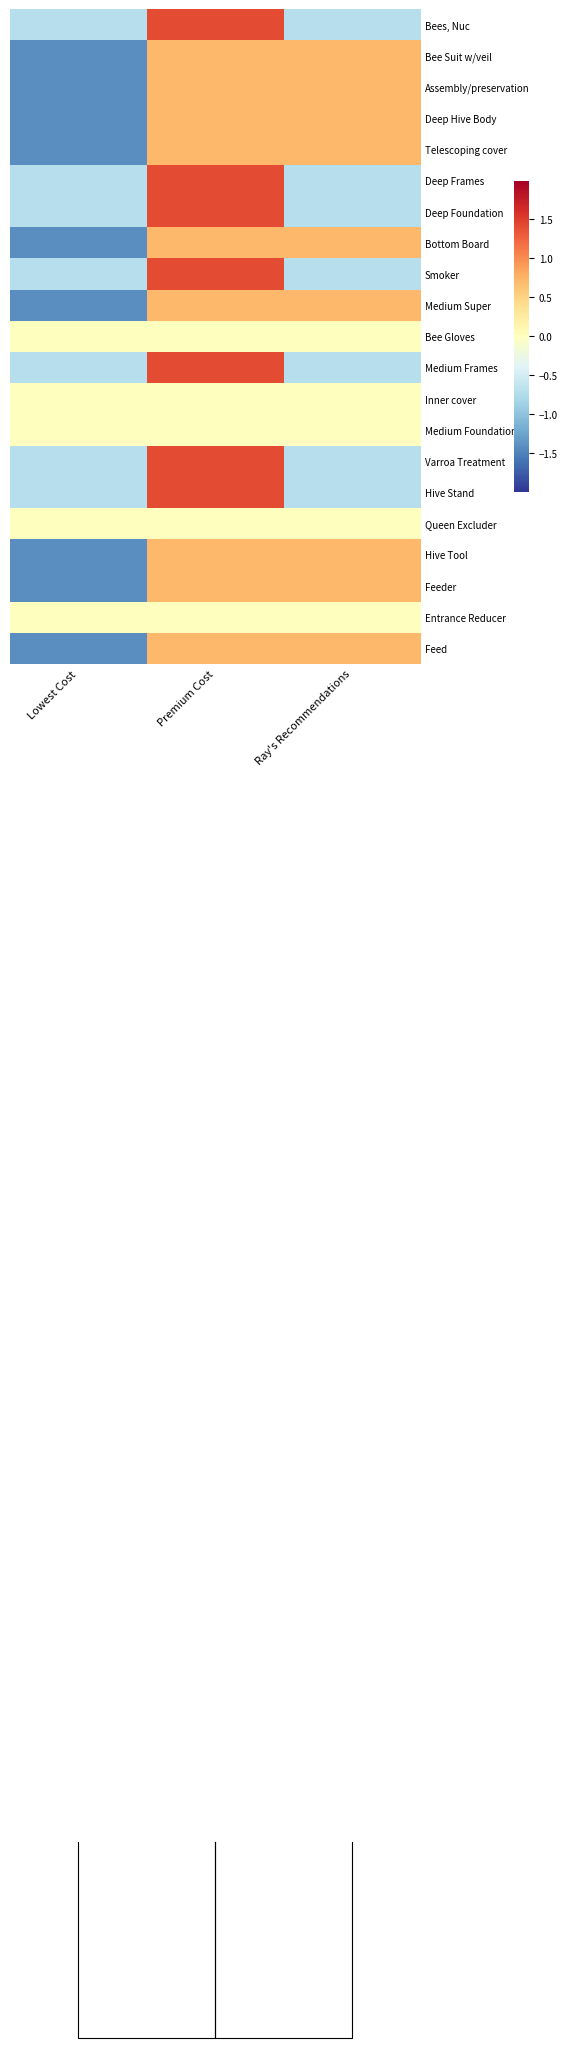

What is the greatest value displayed?

1.4